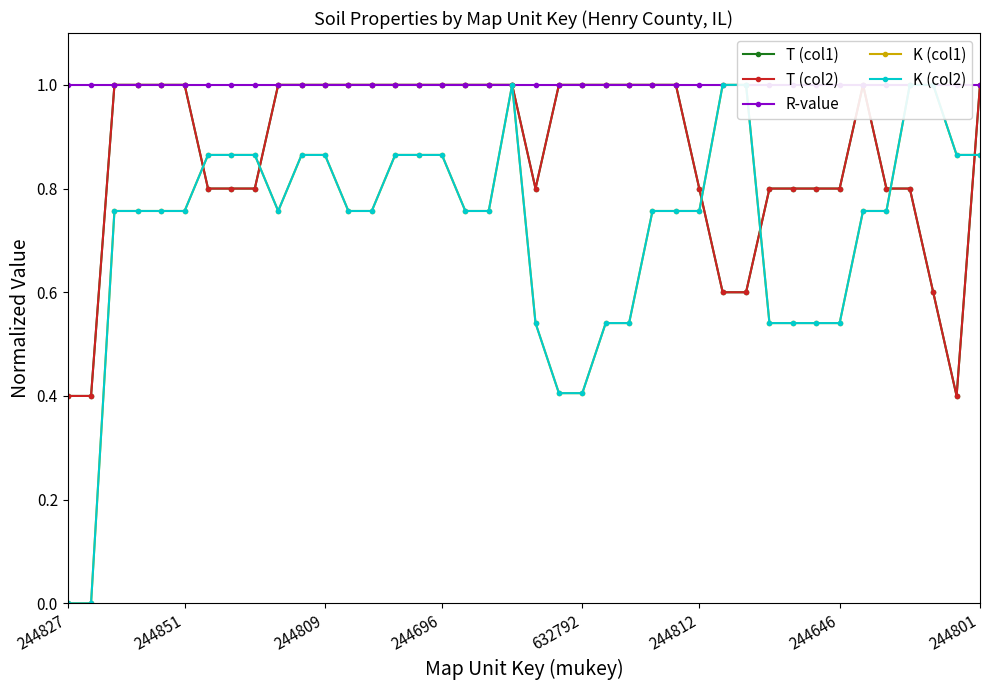

Is it true that T (col1) equals 0.3 at 17?

False